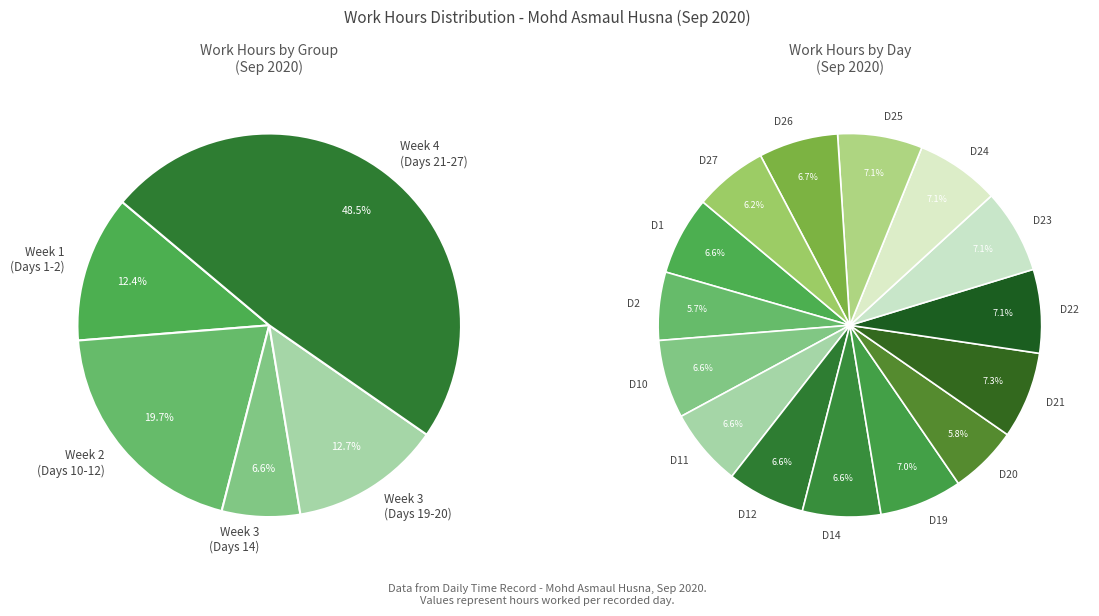

Which has a higher value, Day 19 or Day 14?

Day 19